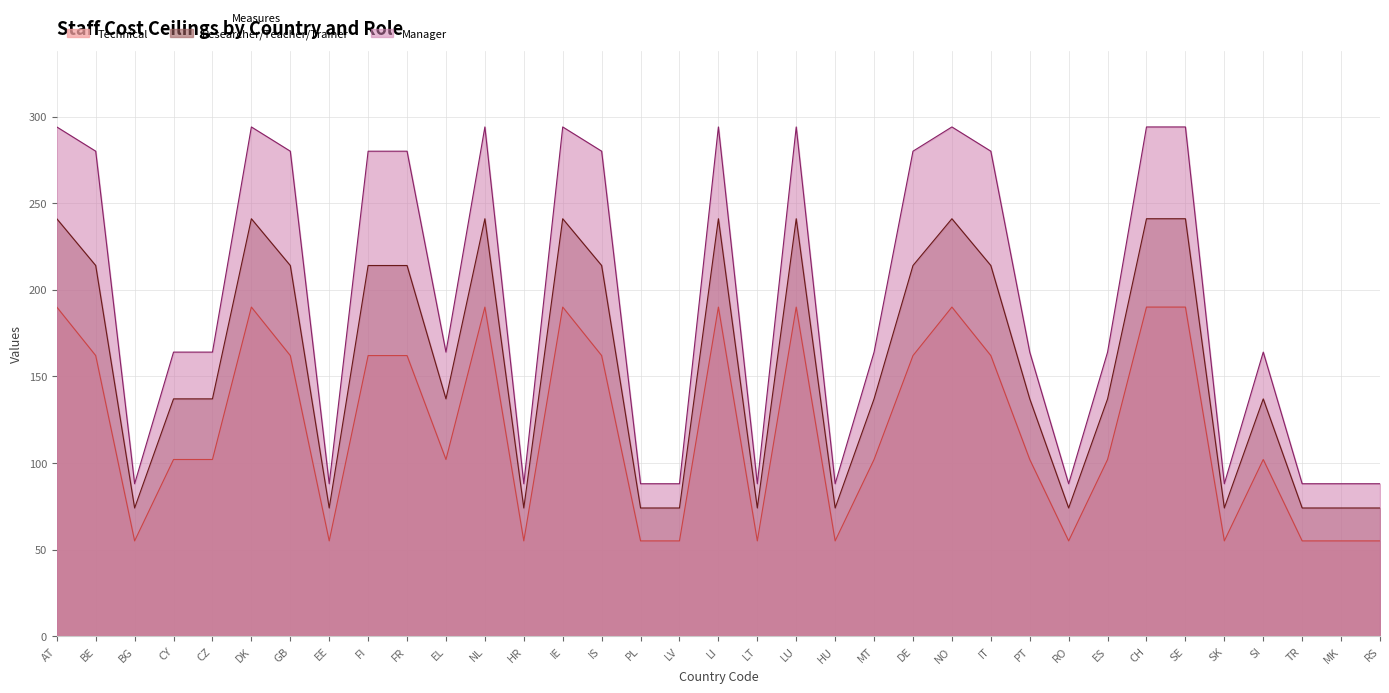

Rank the series by their maximum value, from lowest to highest.

Technical, Researcher/Teacher/Trainer, Manager